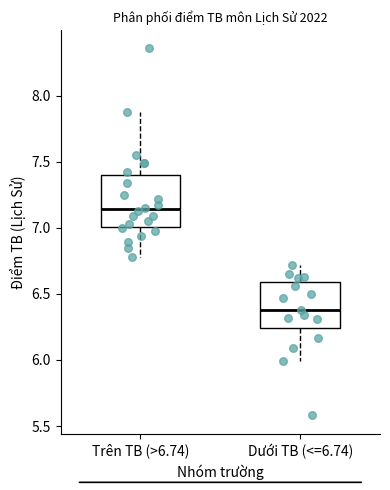

Reading left to right, transcribe this box plot: for each box, give where its median line is, the range the box spans, and where its two whiskers end, as read against the y-axis. The values are not printed on the chart, so give them approximately, as read against the axis.

Trên TB (>6.74): median 7.15, box 7.00 to 7.40, whiskers 6.80 to 7.90
Dưới TB (<=6.74): median 6.40, box 6.25 to 6.60, whiskers 6.00 to 6.70